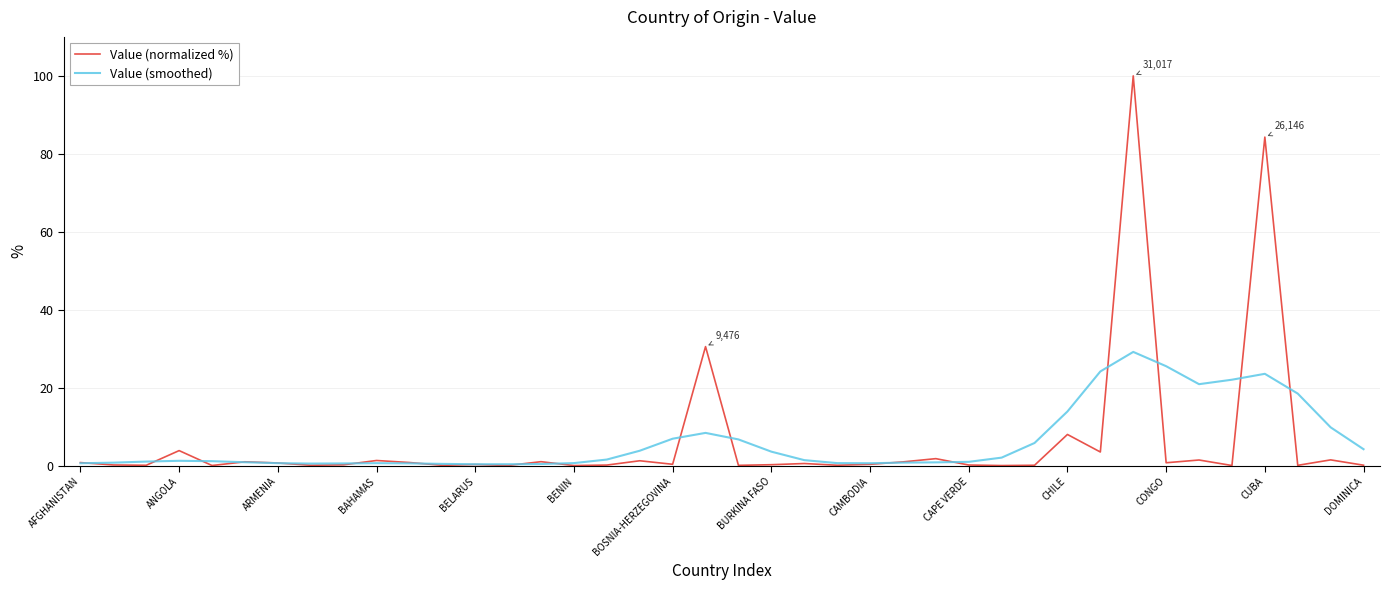

Which series has the largest range (max minus min)?

Value (normalized %)